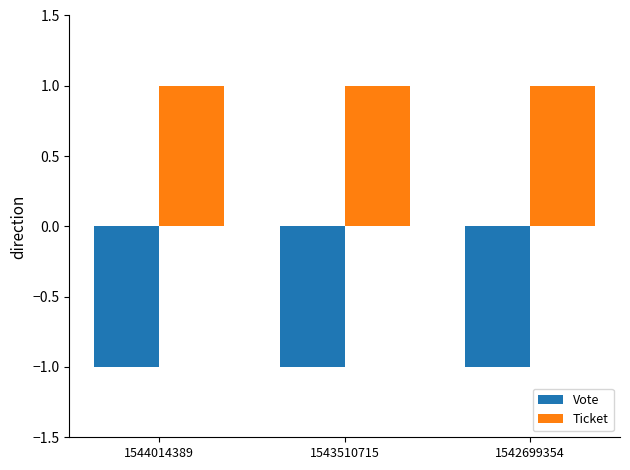

Reading left to right, extract all data points from this chart.

Vote: -1	-1	-1
Ticket: 1	1	1